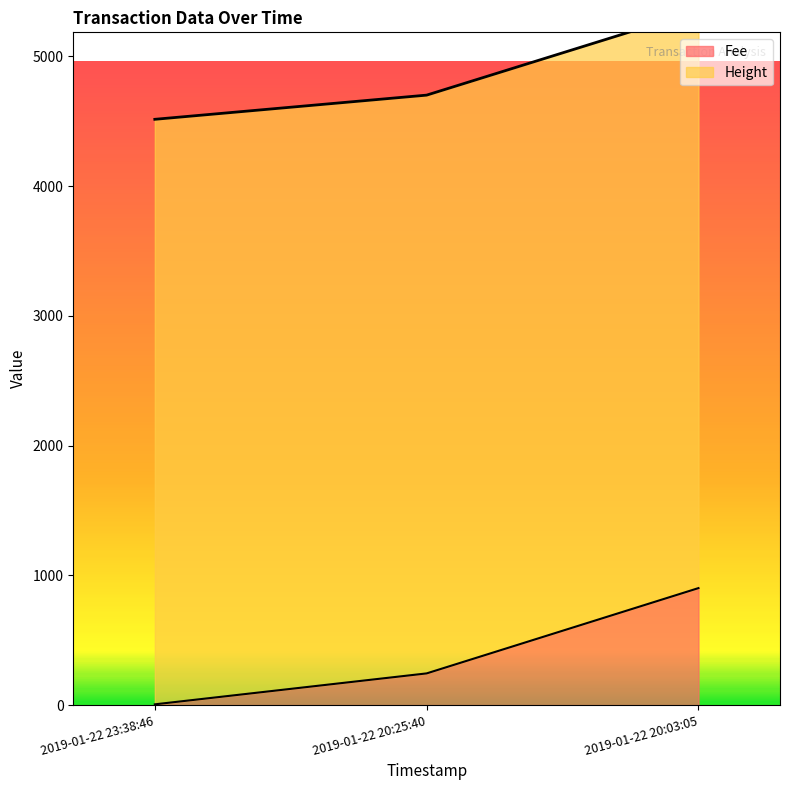

How many data points are less than 244?

1